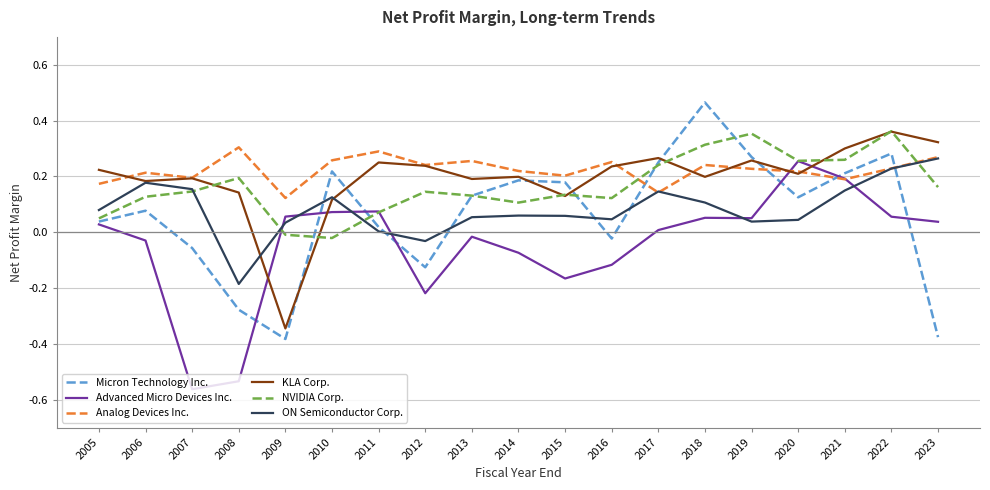

Which series has the largest range (max minus min)?

Micron Technology Inc.